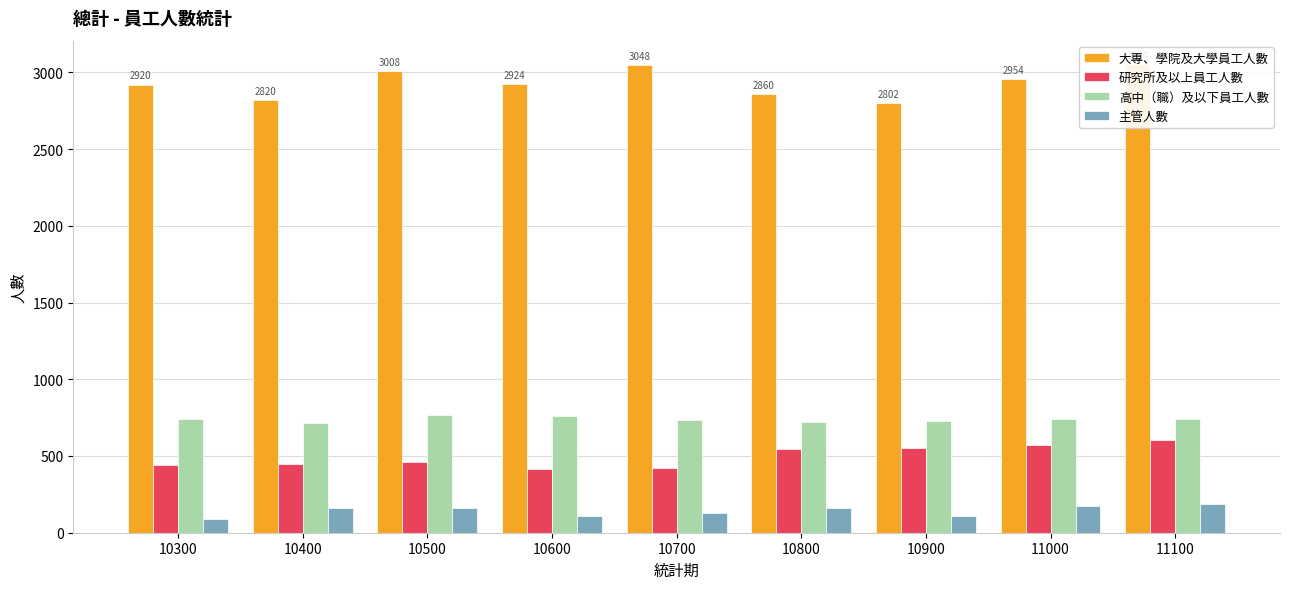

Does the chart contain stacked bars?

No